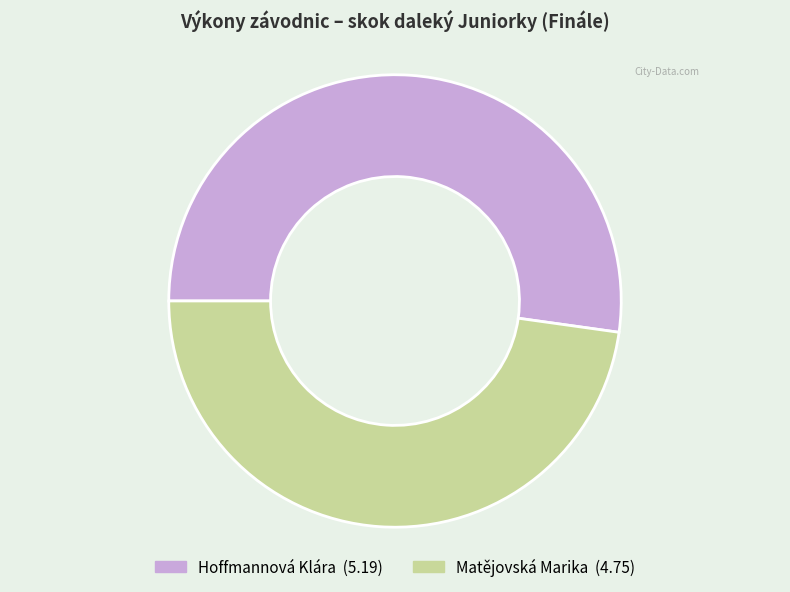

Does Hoffmannová Klára represent more than half of the total?

Yes